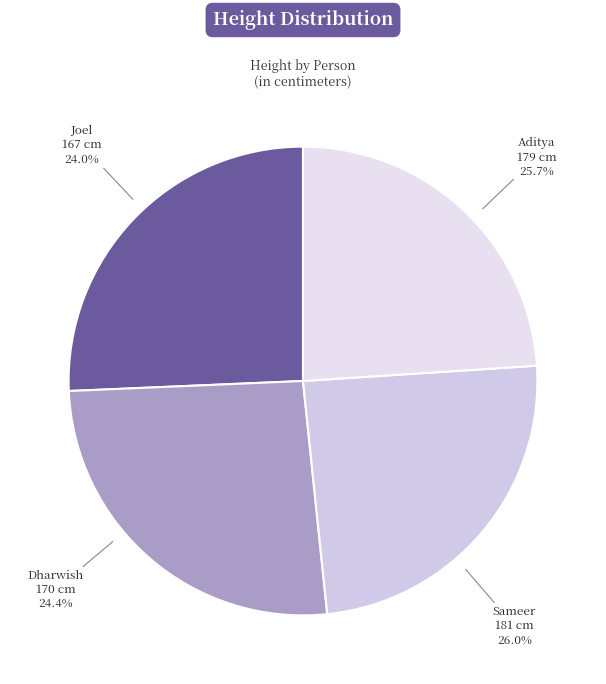

To the nearest percent, what is the average slice percentage?

25%